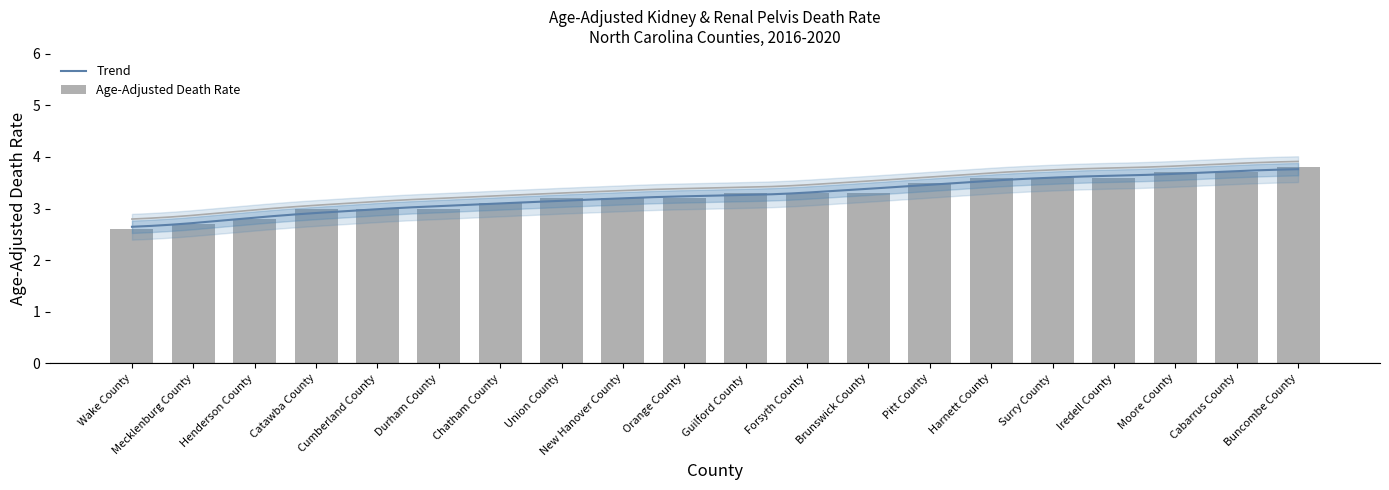

What is the greatest value displayed?

3.8